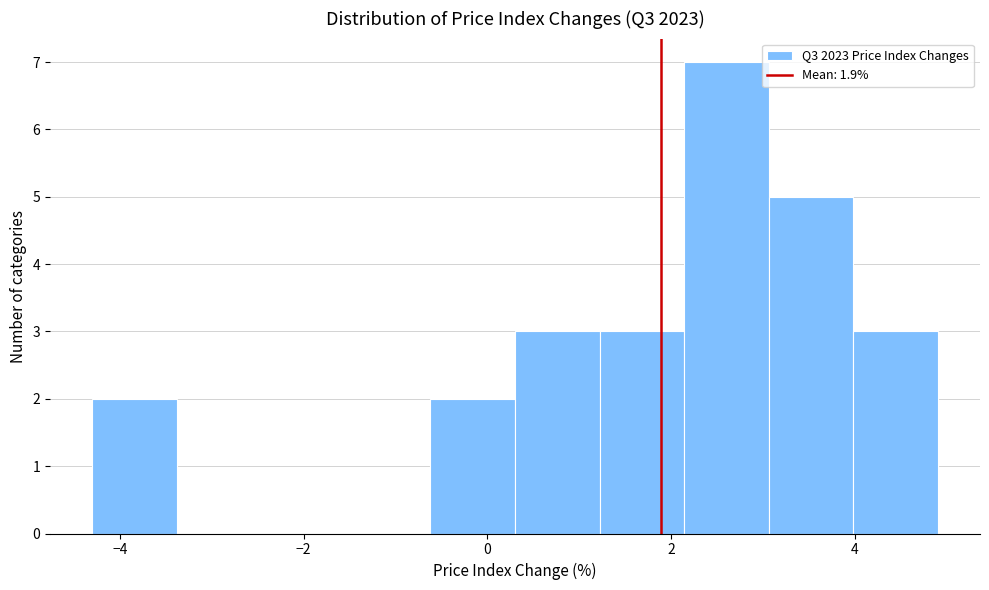

Reading left to right, list every bar in this chart as the range it spans on the x-axis followed by its height. Neither the bar edges nor the heights are printed on the chart, so give them approximately, as read against the axes.

-4.30 to -3.38: 2
-3.38 to -2.46: 0
-2.46 to -1.54: 0
-1.54 to -0.62: 0
-0.62 to 0.30: 2
0.30 to 1.22: 3
1.22 to 2.14: 3
2.14 to 3.06: 7
3.06 to 3.98: 5
3.98 to 4.90: 3